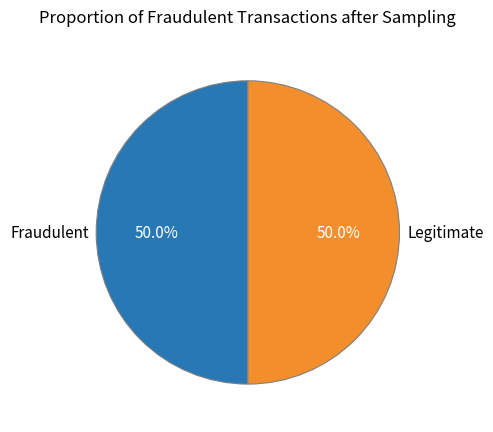

What is the ratio of the value at Fraudulent to the value at Legitimate?

1.0